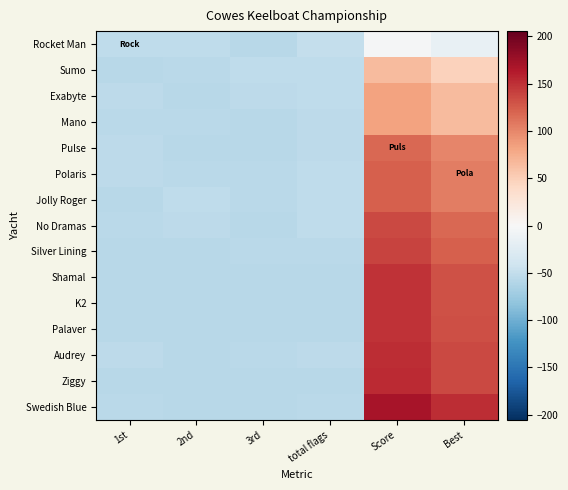

Reading left to right, transcribe all the data shown in this chart.

Rocket Man: 1st=-52.6	2nd=-52.6	3rd=-56.6	total flags=-48.6	Score=-1.6	Best=-14.6
Sumo: 1st=-56.6	2nd=-55.6	3rd=-52.6	total flags=-51.6	Score=64.4	Best=47.4
Exabyte: 1st=-54.6	2nd=-56.6	3rd=-54.6	total flags=-52.6	Score=82.4	Best=65.4
Mano: 1st=-55.6	2nd=-55.6	3rd=-56.6	total flags=-54.6	Score=82.4	Best=65.4
Pulse: 1st=-54.6	2nd=-56.6	3rd=-56.6	total flags=-54.6	Score=117.4	Best=100.4
Polaris: 1st=-54.6	2nd=-55.6	3rd=-55.6	total flags=-52.6	Score=122.4	Best=105.4
Jolly Roger: 1st=-56.6	2nd=-52.6	3rd=-55.6	total flags=-51.6	Score=122.4	Best=105.4
No Dramas: 1st=-55.6	2nd=-53.6	3rd=-56.6	total flags=-52.6	Score=135.4	Best=118.4
Silver Lining: 1st=-56.6	2nd=-56.6	3rd=-55.6	total flags=-55.6	Score=139.4	Best=122.4
Shamal: 1st=-56.6	2nd=-56.6	3rd=-56.6	total flags=-56.6	Score=148.4	Best=131.4
K2: 1st=-56.6	2nd=-56.6	3rd=-56.6	total flags=-56.6	Score=148.4	Best=131.4
Palaver: 1st=-56.6	2nd=-56.6	3rd=-56.6	total flags=-56.6	Score=149.4	Best=132.4
Audrey: 1st=-54.6	2nd=-56.6	3rd=-55.6	total flags=-53.6	Score=152.4	Best=135.4
Ziggy: 1st=-56.6	2nd=-56.6	3rd=-56.6	total flags=-56.6	Score=153.4	Best=136.4
Swedish Blue: 1st=-55.6	2nd=-56.6	3rd=-56.6	total flags=-55.6	Score=169.4	Best=152.4